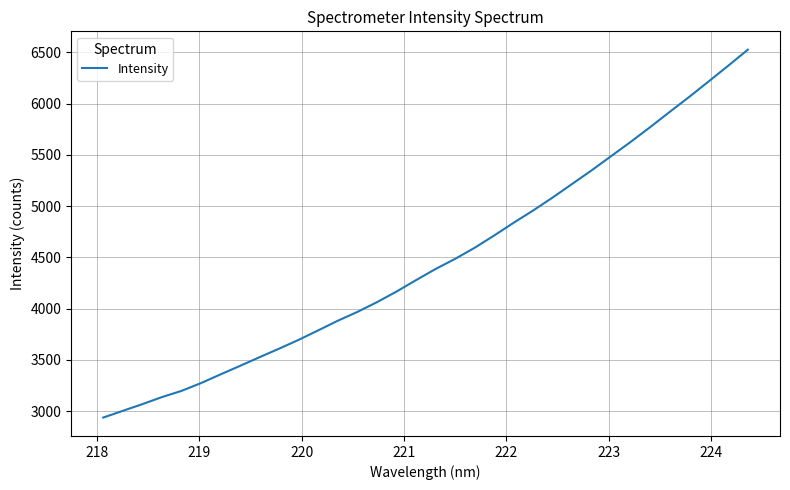

How many series are shown in this chart?

1